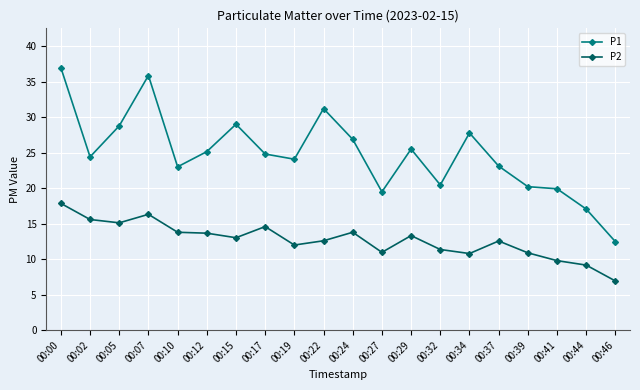

Rank the series by their maximum value, from highest to lowest.

P1, P2